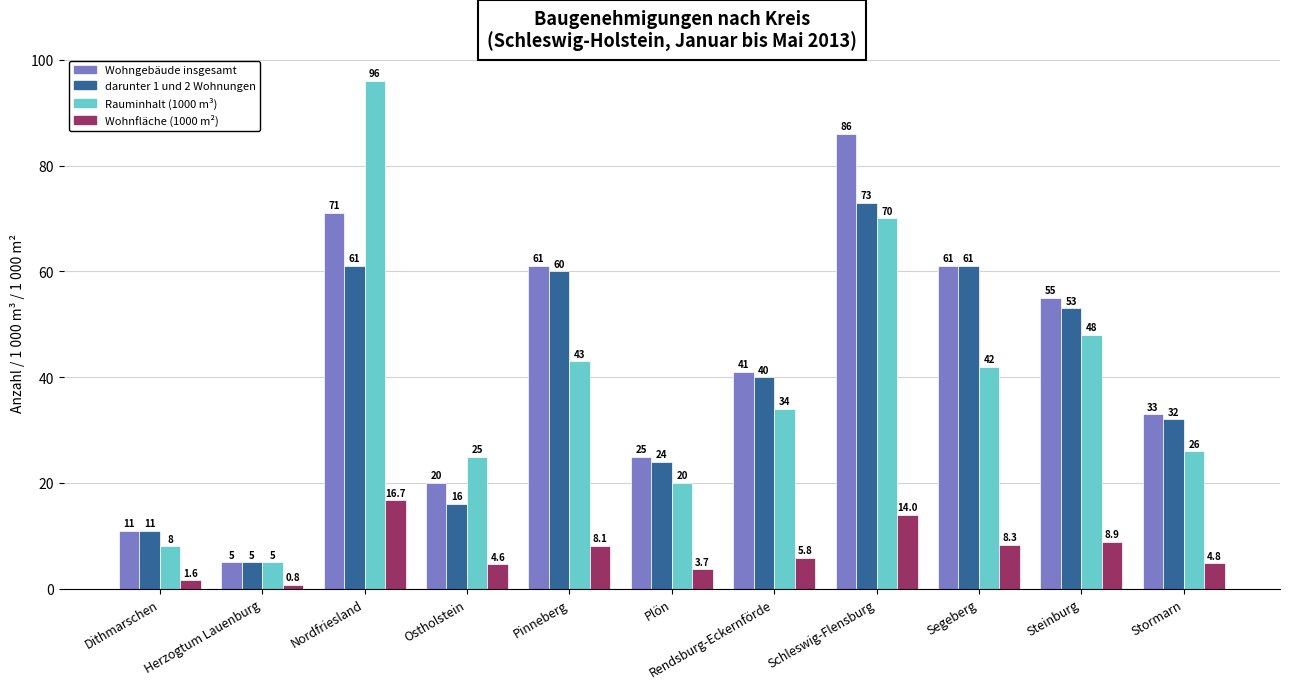

What is the value of the Wohnfläche (1000 m²) bar at the 7th from the left?

5.8